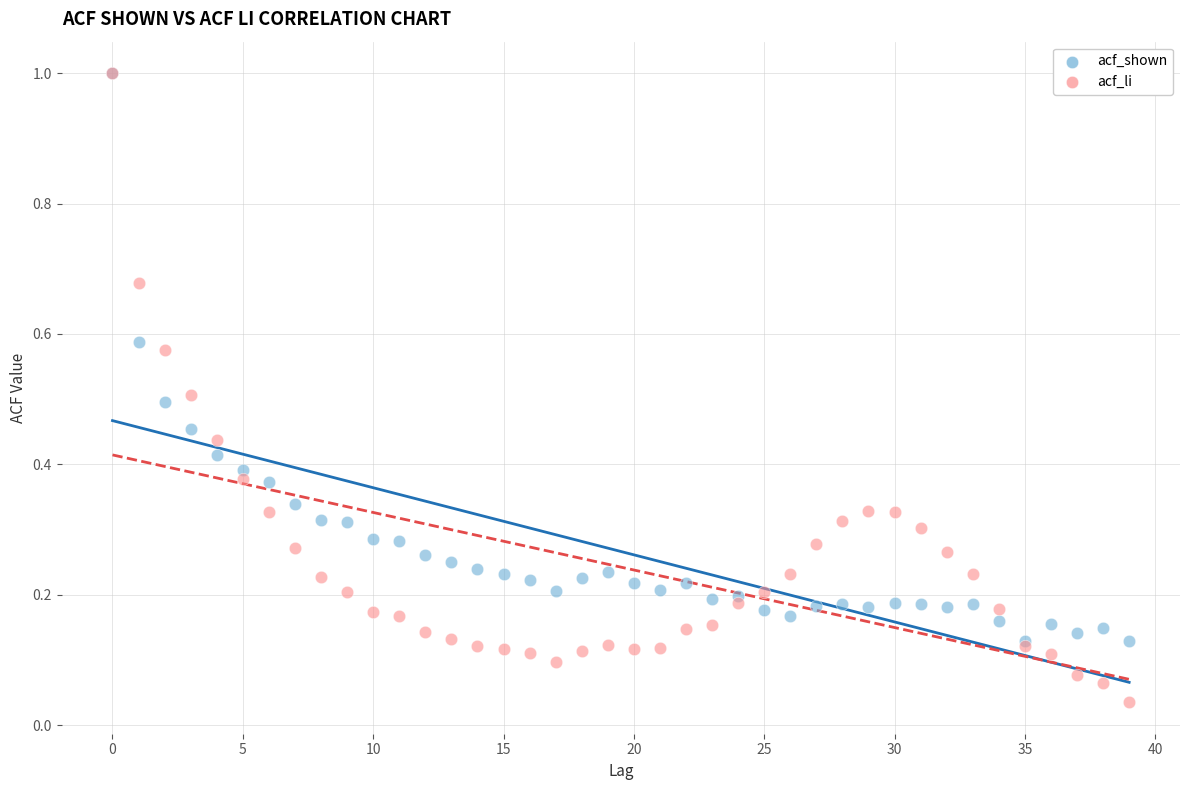

What are all the series names shown in the legend?

acf_shown, acf_li